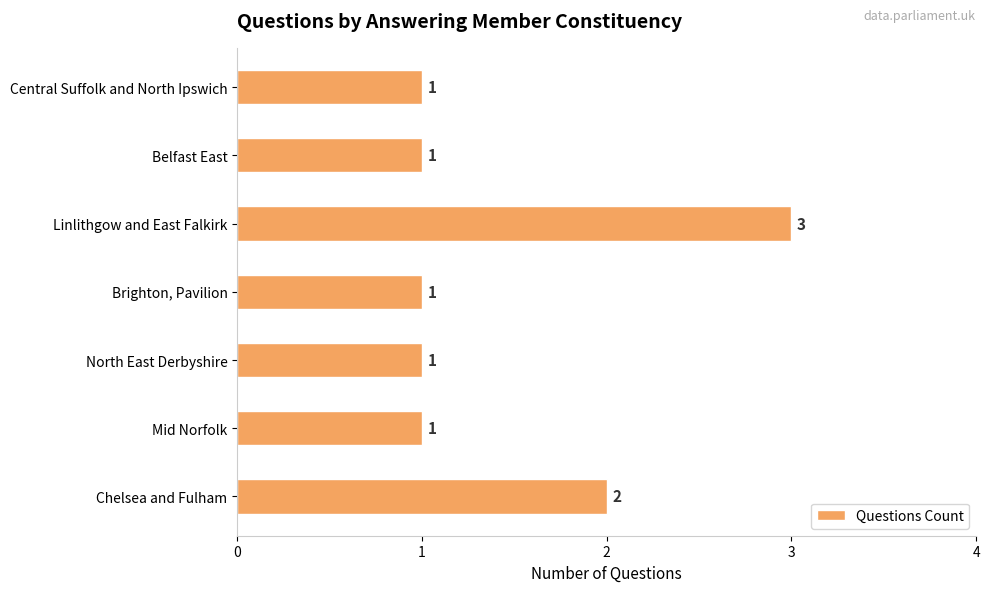

What is the smallest value displayed?

1